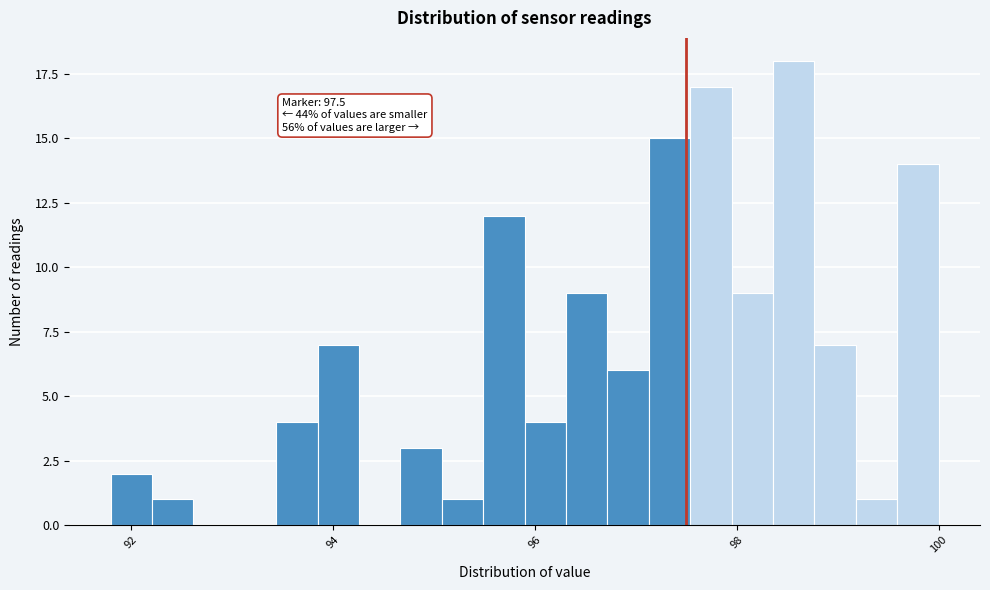

Around what value on the x-axis is the tallest bar? Give the approximate position of its centre, as read against the axis.

98.6